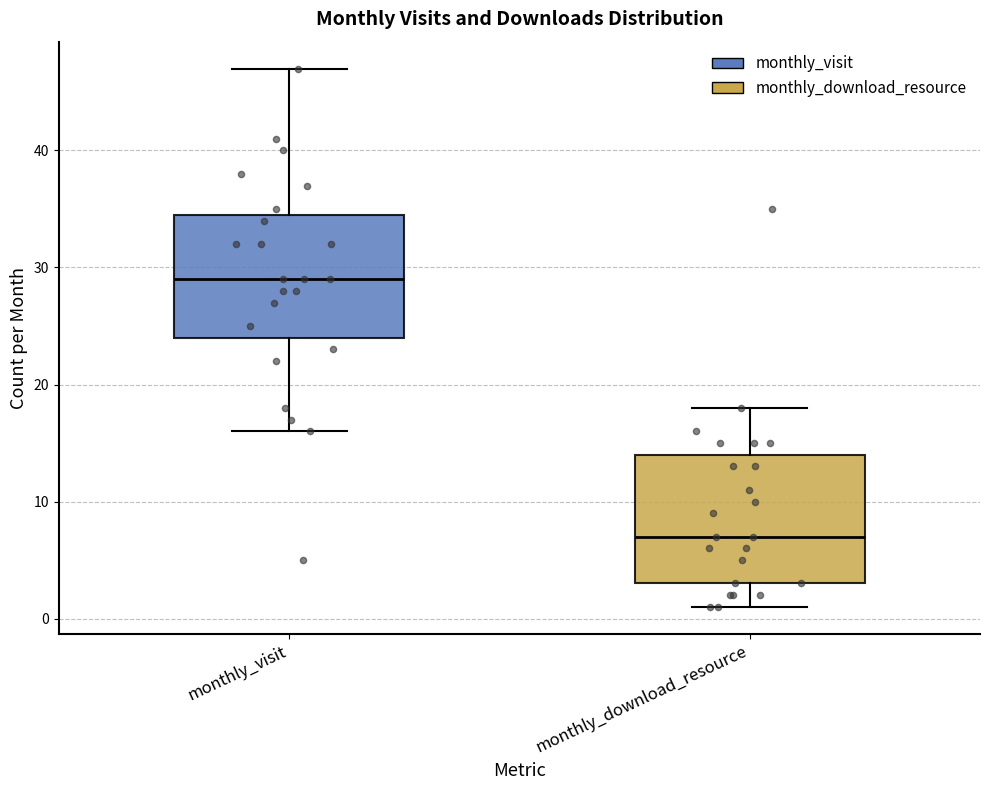

Where is the upper edge of the box for monthly_visit on the y-axis? The values are not printed on the chart, so give them approximately, as read against the axis.

35